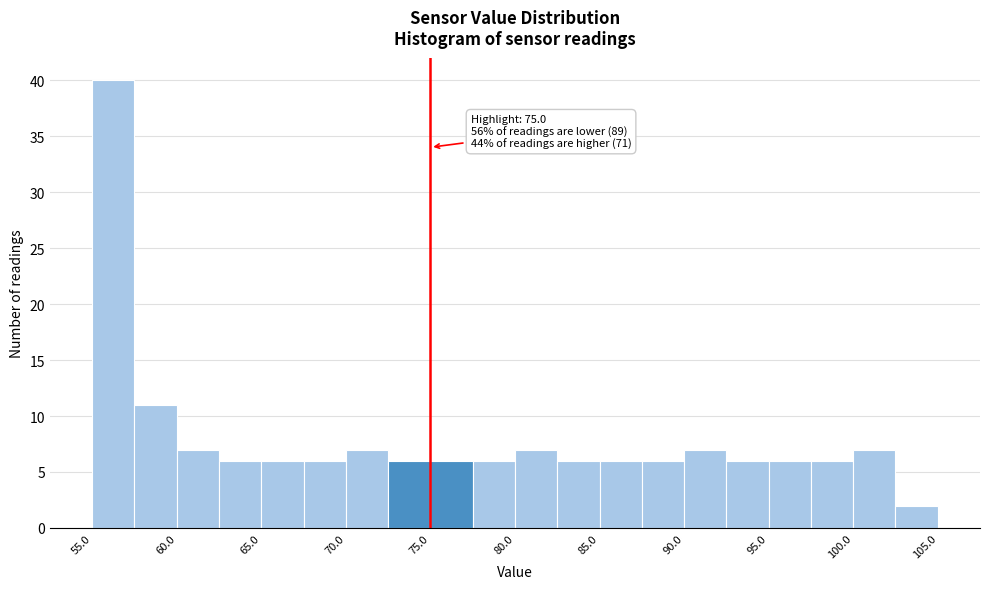

Over which range of the x-axis is the bar tallest?

55.0 to 57.5